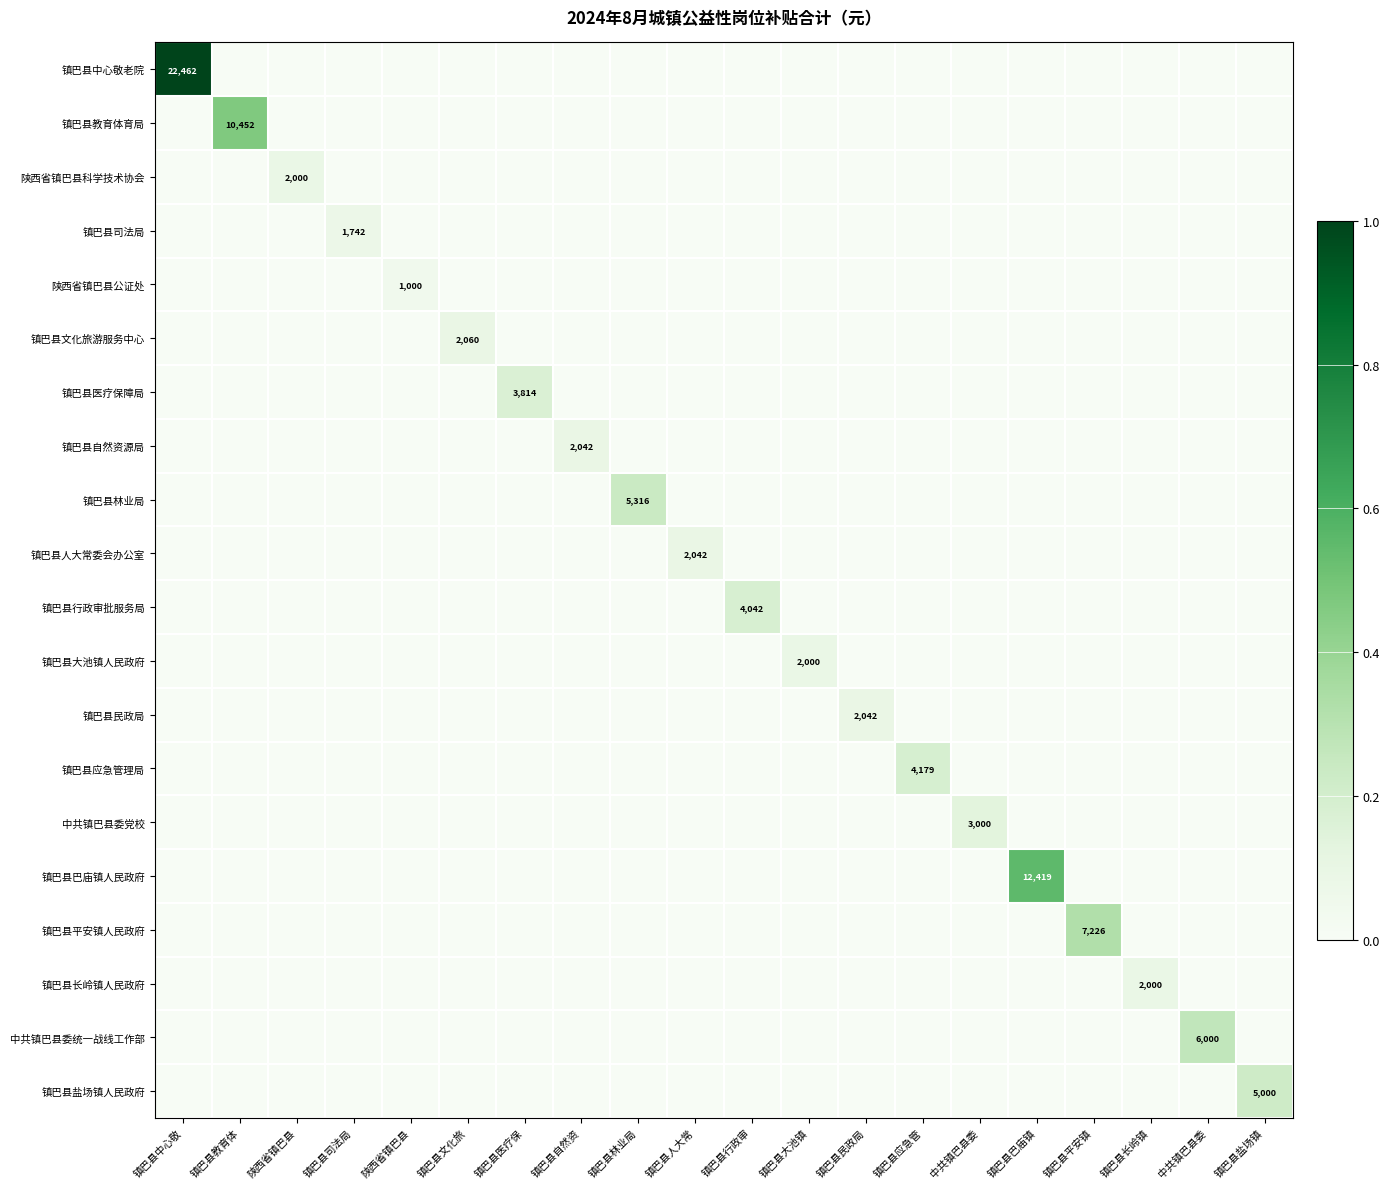

What is the total value across all series at 陕西省镇巴县?

0.1